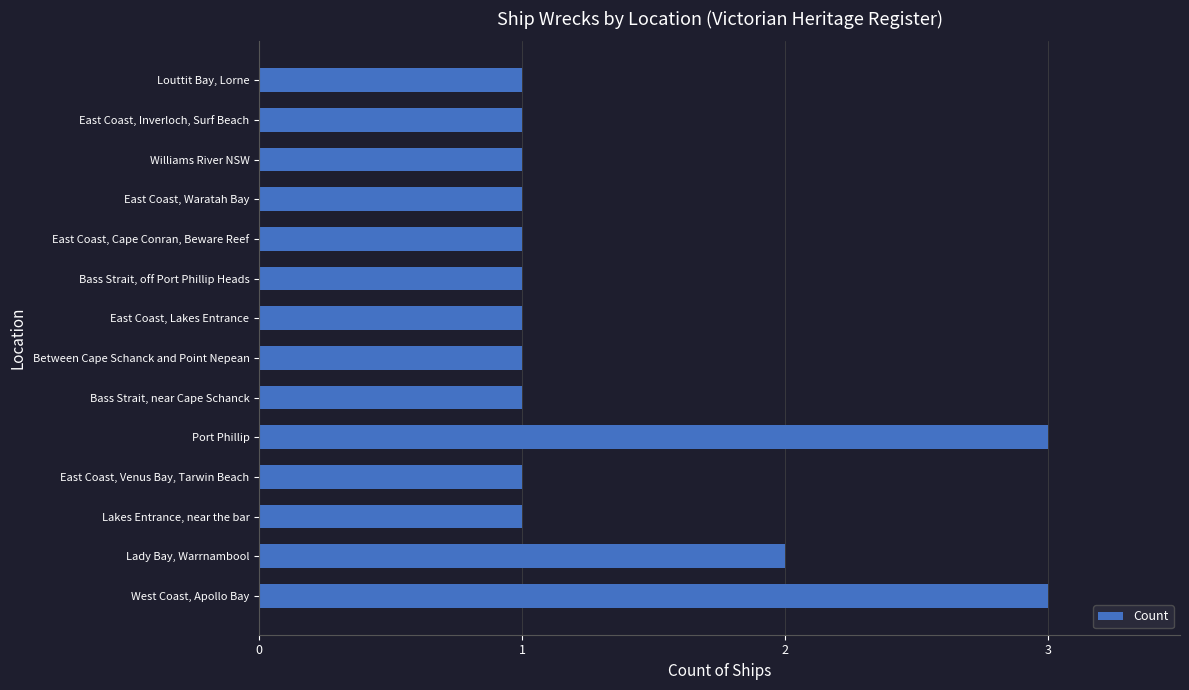

Reading top to bottom, transcribe all the data shown in this chart.

1	1	1	1	1	1	1	1	1	3	1	1	2	3